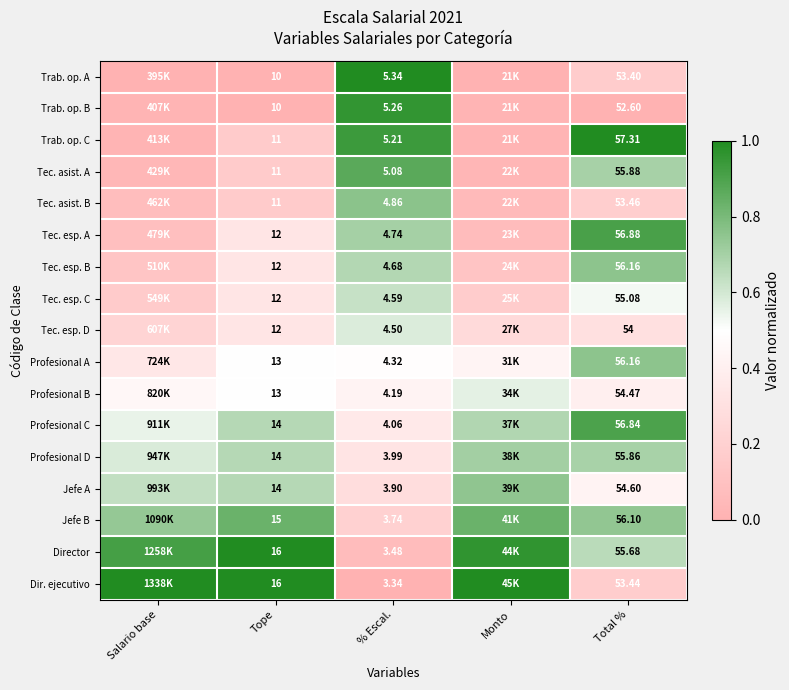

Rank the series at % Escal. from lowest to highest value.

Dir. ejecutivo, Director, Jefe B, Jefe A, Profesional D, Profesional C, Profesional B, Profesional A, Tec. esp. D, Tec. esp. C, Tec. esp. B, Tec. esp. A, Tec. asist. B, Tec. asist. A, Trab. op. C, Trab. op. B, Trab. op. A